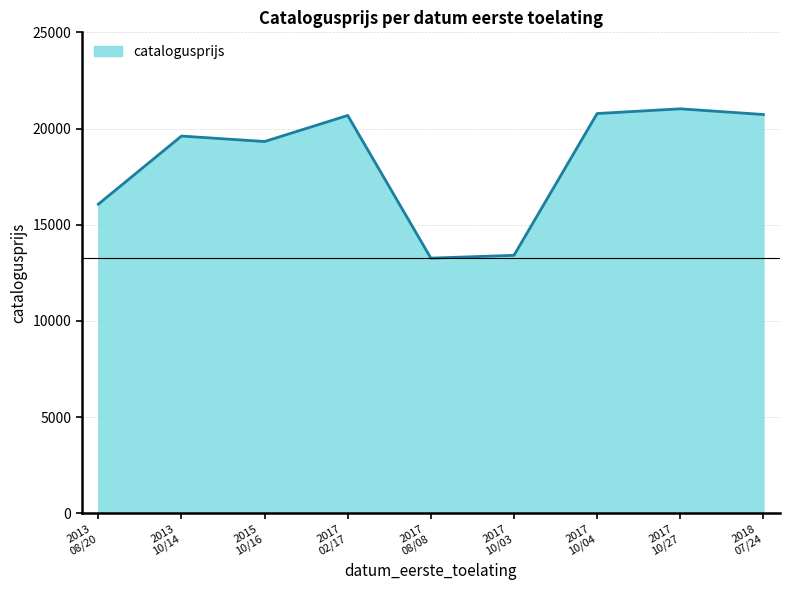

What is the greatest value displayed?

21025